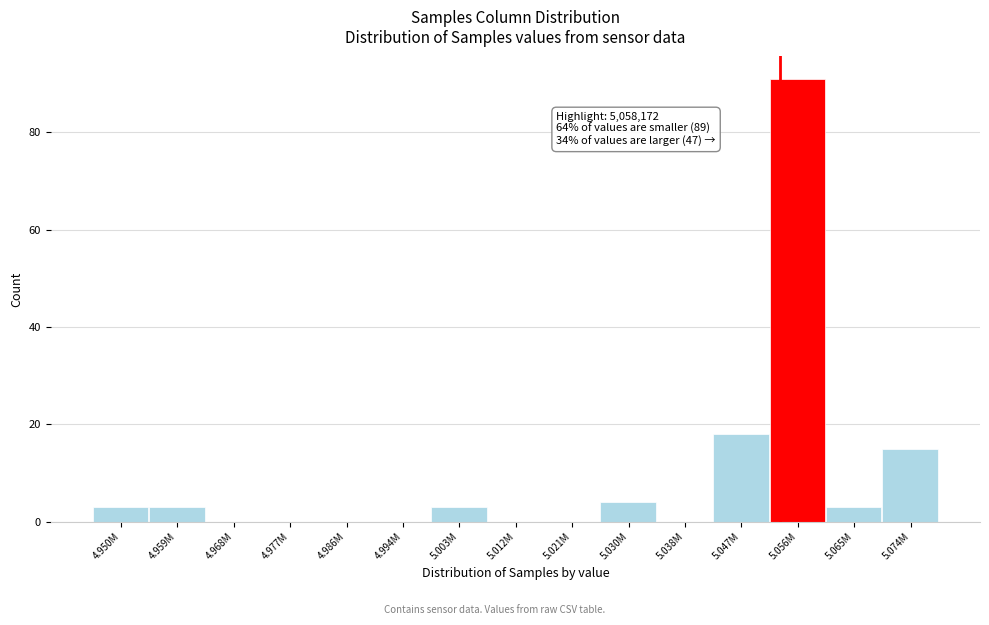

Reading right to left, list all the values displayed in this chart.

5.074M=15	5.065M=3	5.056M=91	5.047M=18	5.038M=0	5.030M=4	5.021M=0	5.012M=0	5.003M=3	4.994M=0	4.986M=0	4.977M=0	4.968M=0	4.959M=3	4.950M=3